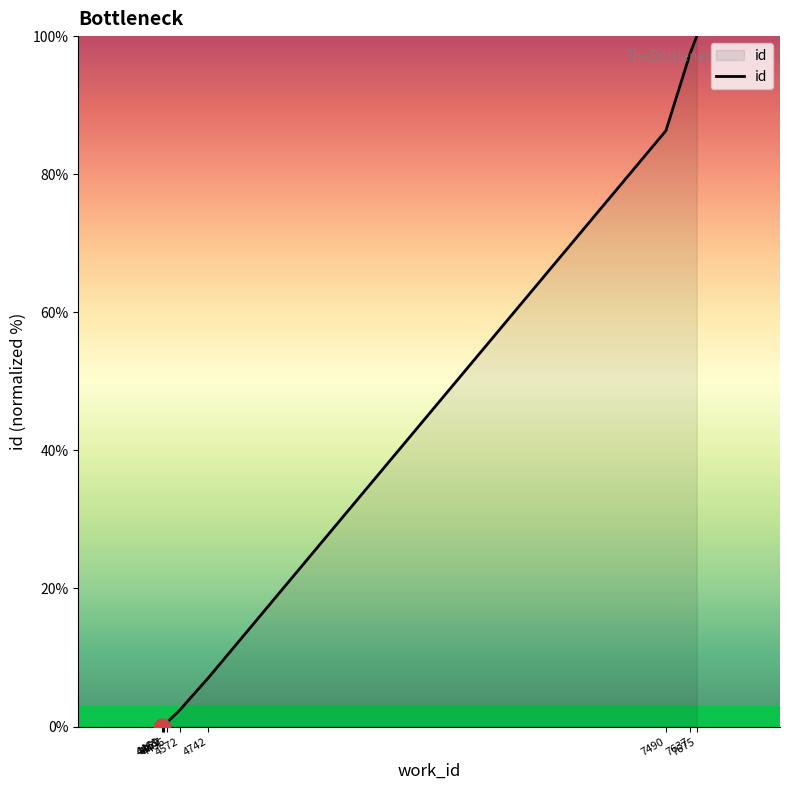

What is the difference between the maximum and minimum values?

100.0